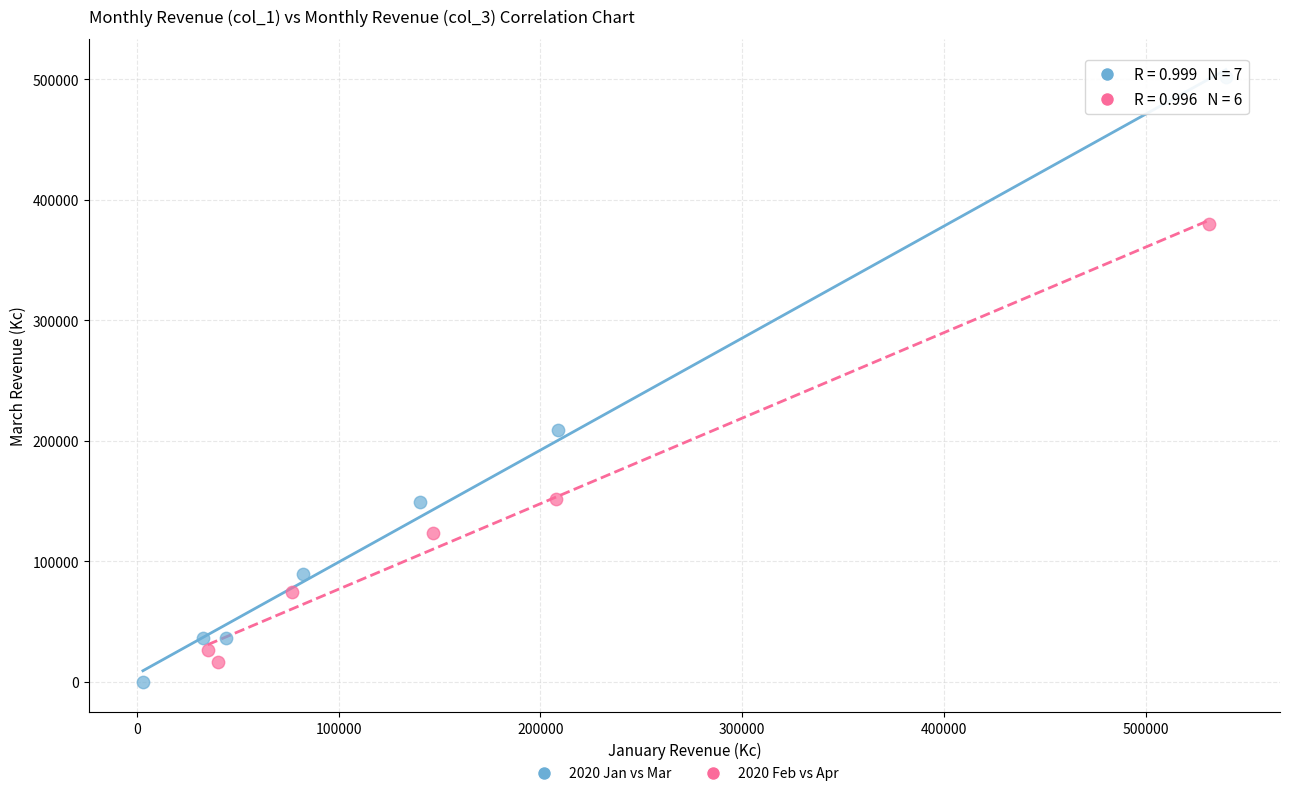

Which series contains the highest Y value?

2020 Jan vs Mar